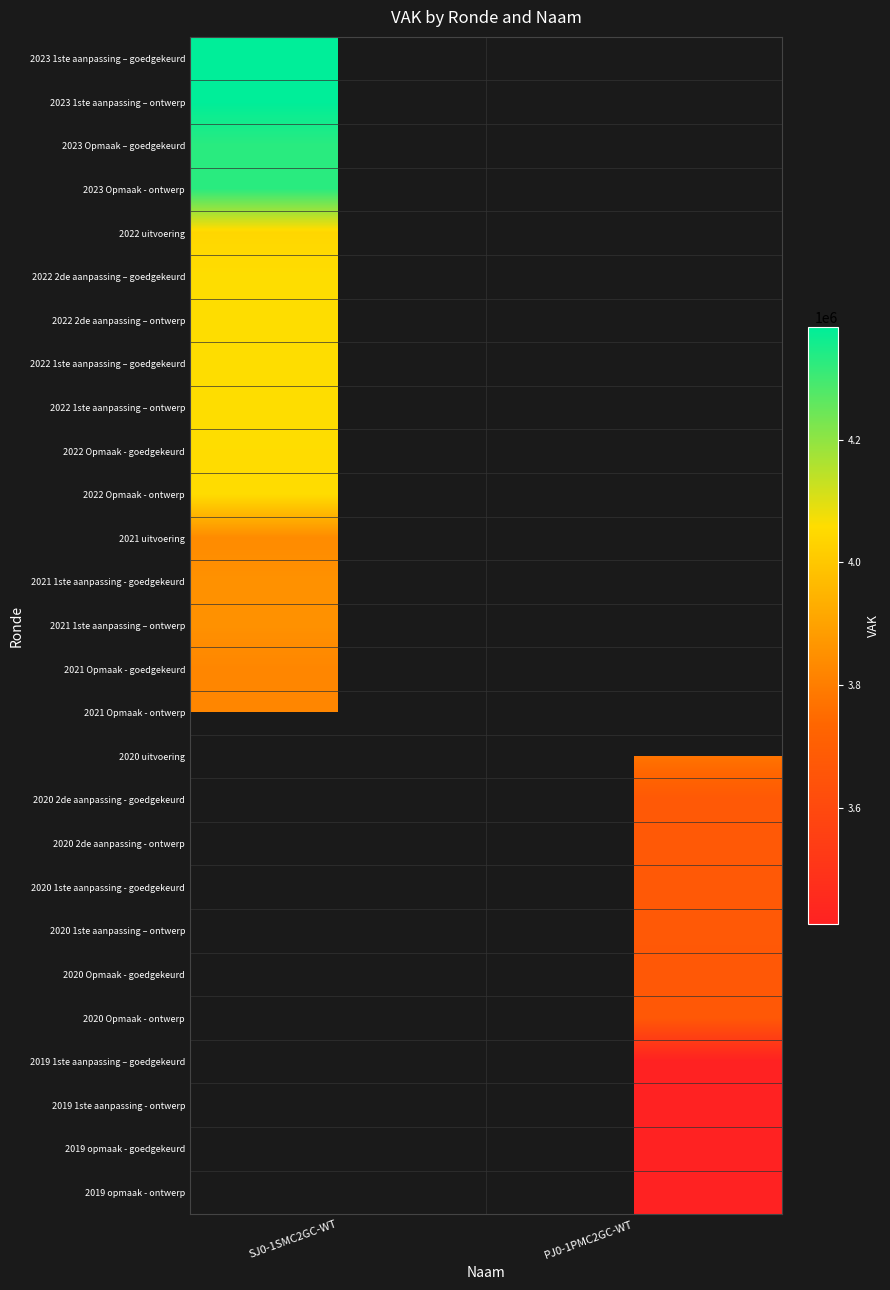

What is the difference between the highest and lowest values at SJ0-1SMC2GC-WT?

559207.0